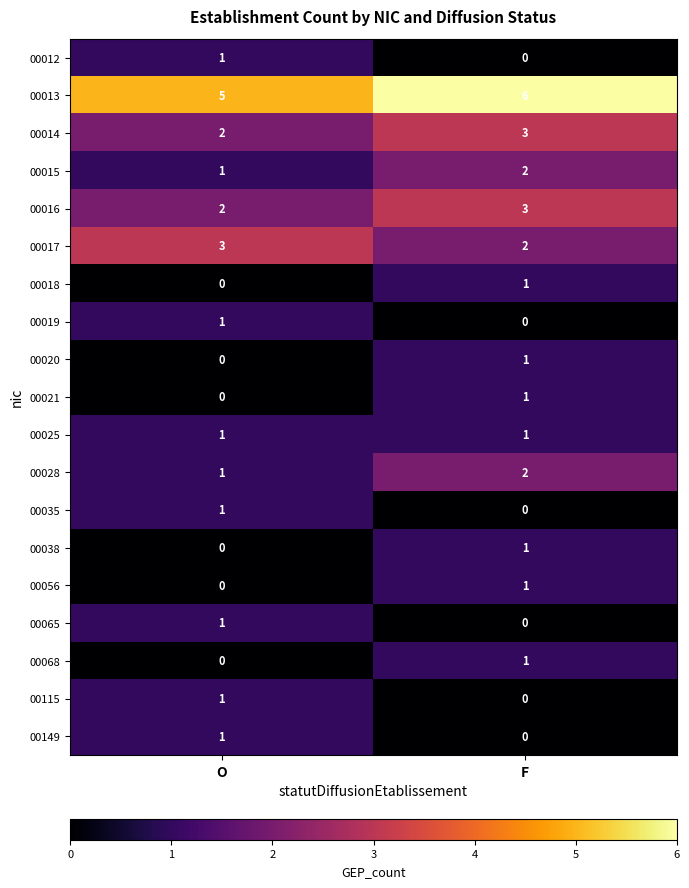

Which series has the largest total across all categories?

00013